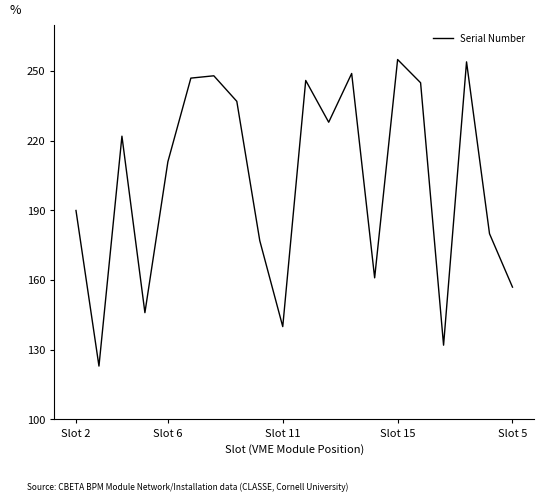

What is the smallest value displayed?

123